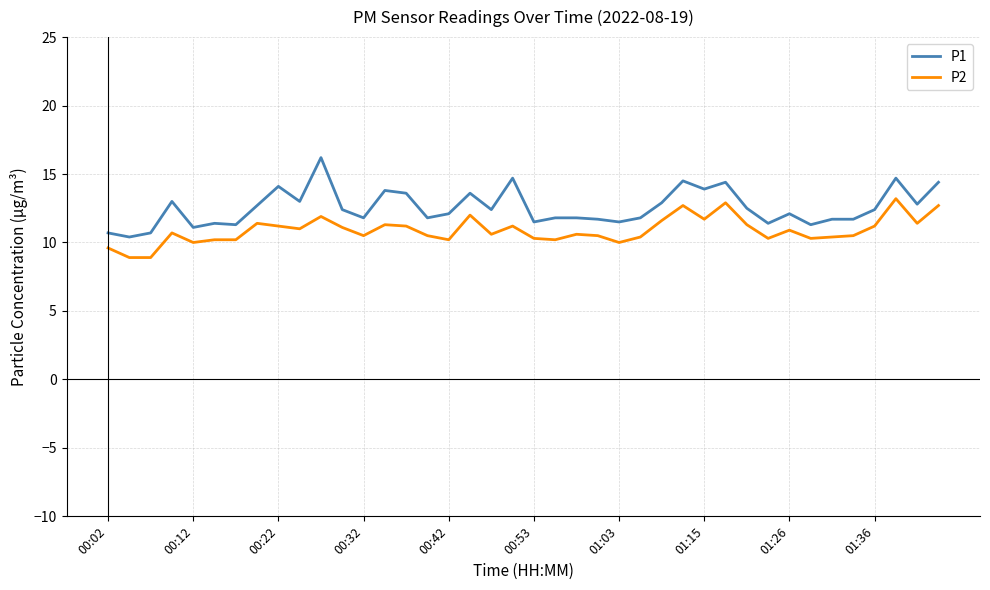

What is the smallest value displayed?

8.9